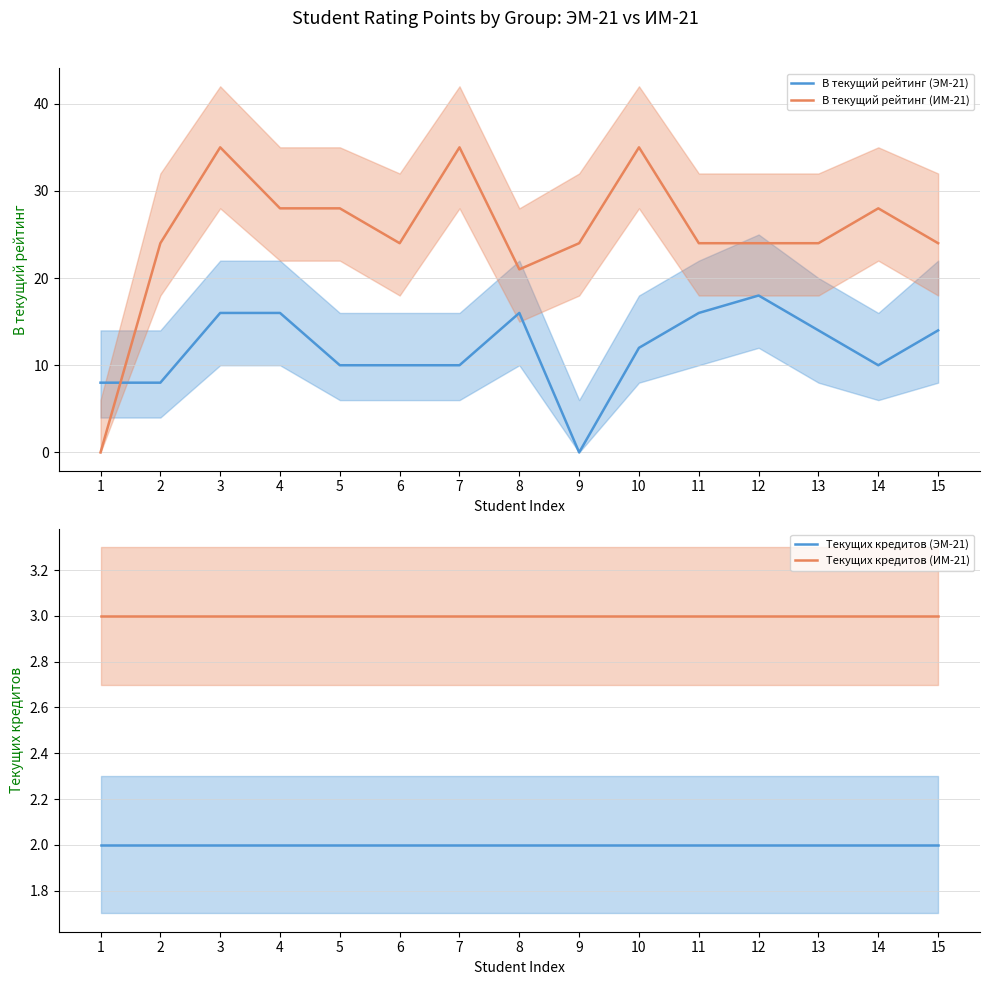

Is it true that Текущих кредитов (ЭМ-21) equals 0 at 5?

False